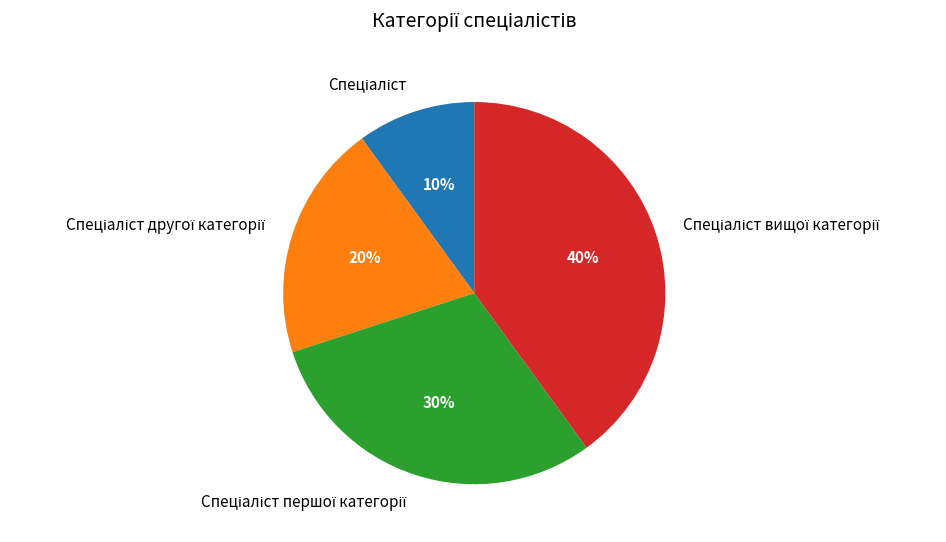

Count the number of slices in the pie.

4